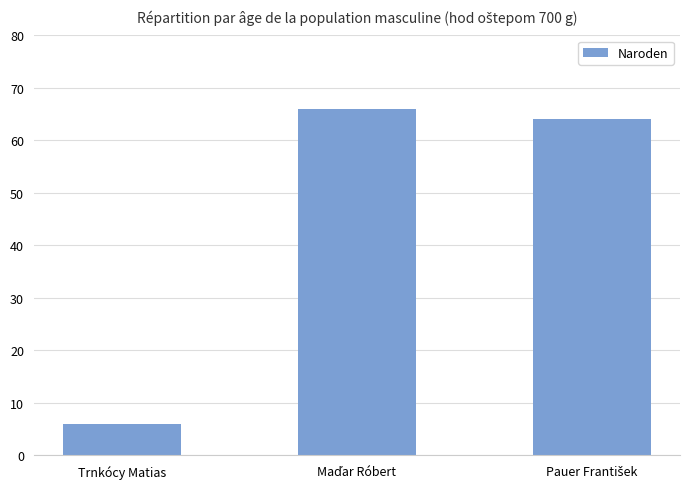

What is the value of the 2nd bar from the left?

66